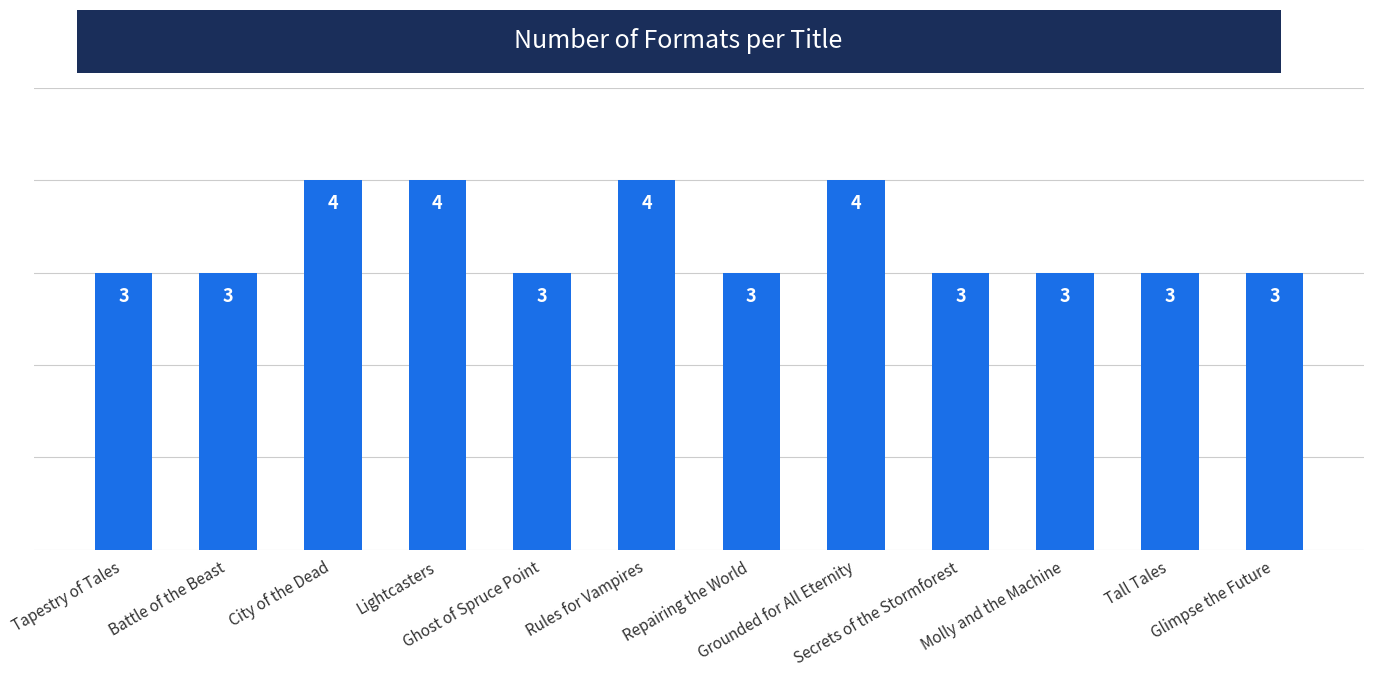

Between City of the Dead and Secrets of the Stormforest, which is larger?

City of the Dead